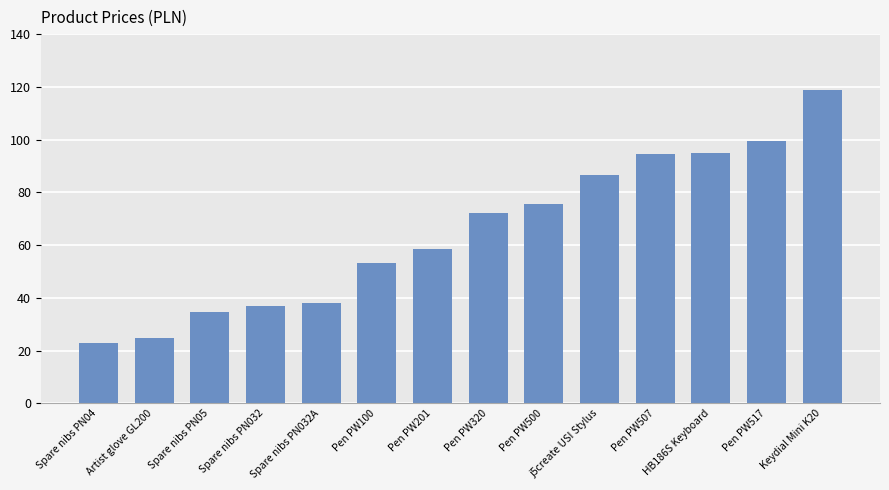

At which label does the data first exceed 72?

Pen PW320